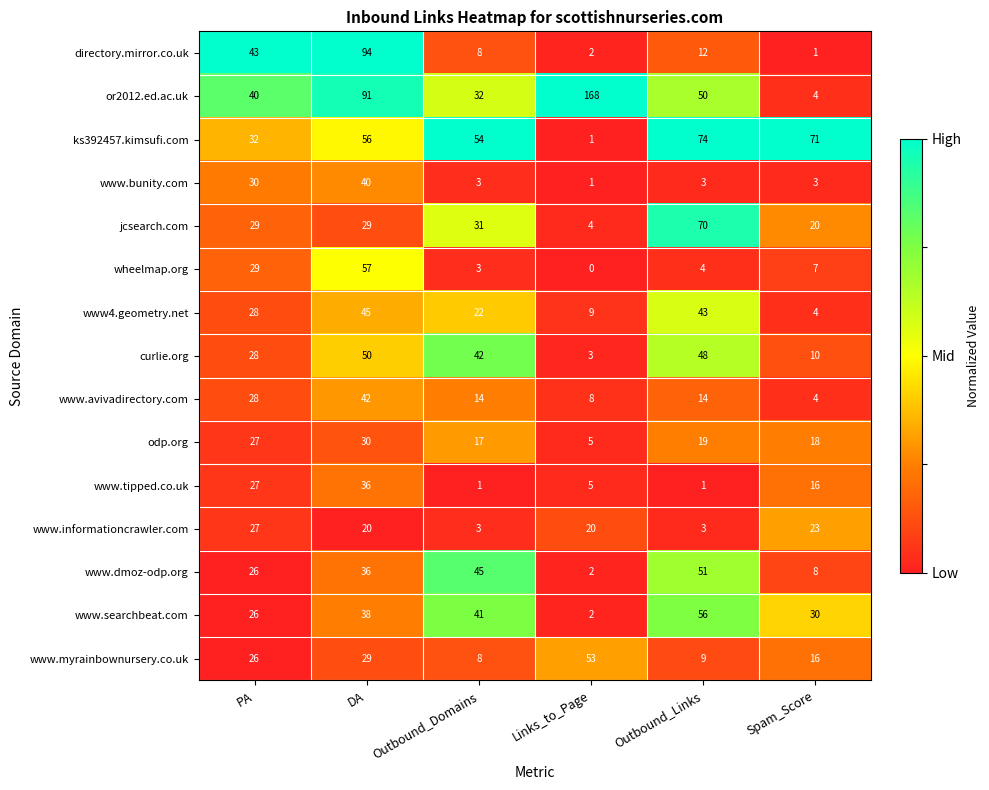

Between Links_to_Page and Outbound_Links, which series saw the biggest shift?

or2012.ed.ac.uk